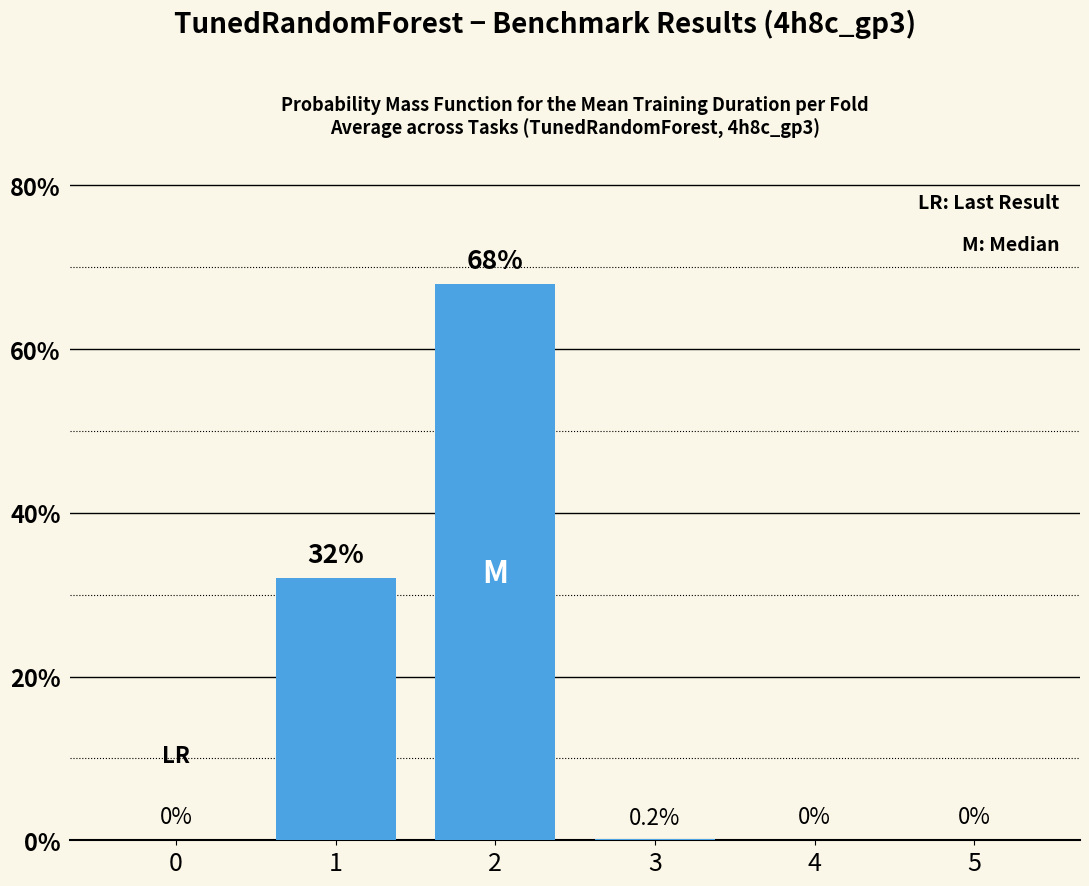

How many distinct data groups are displayed?

1